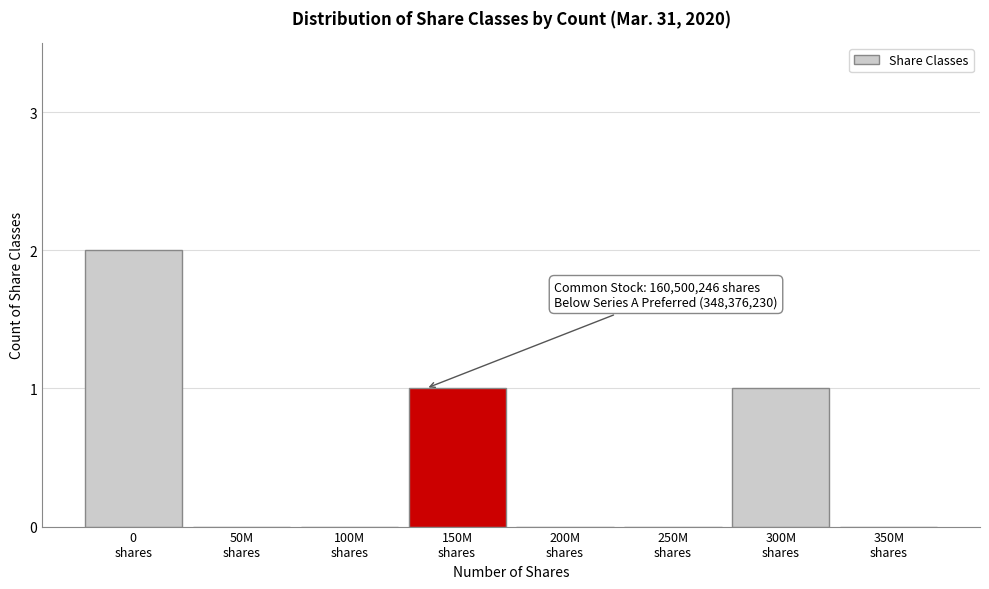

What is the sum of all values?

4